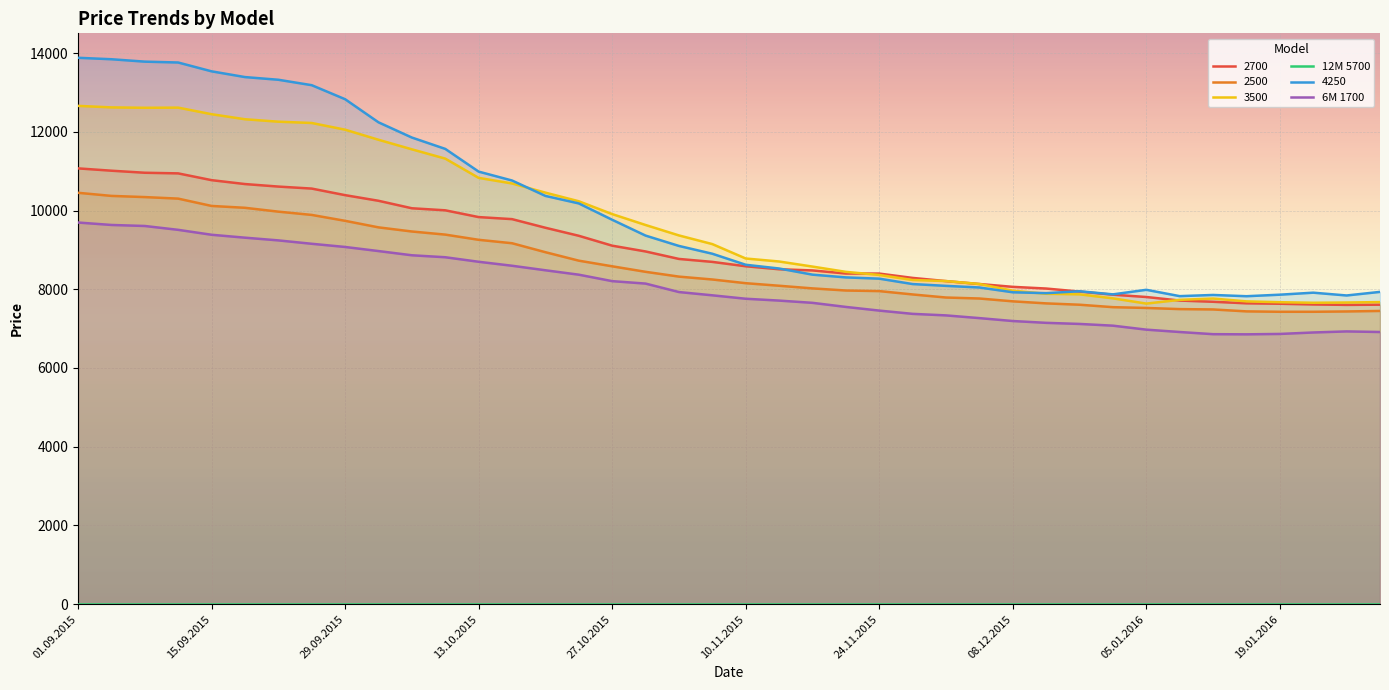

What is the spread (max minus min) of values at 19?

7846